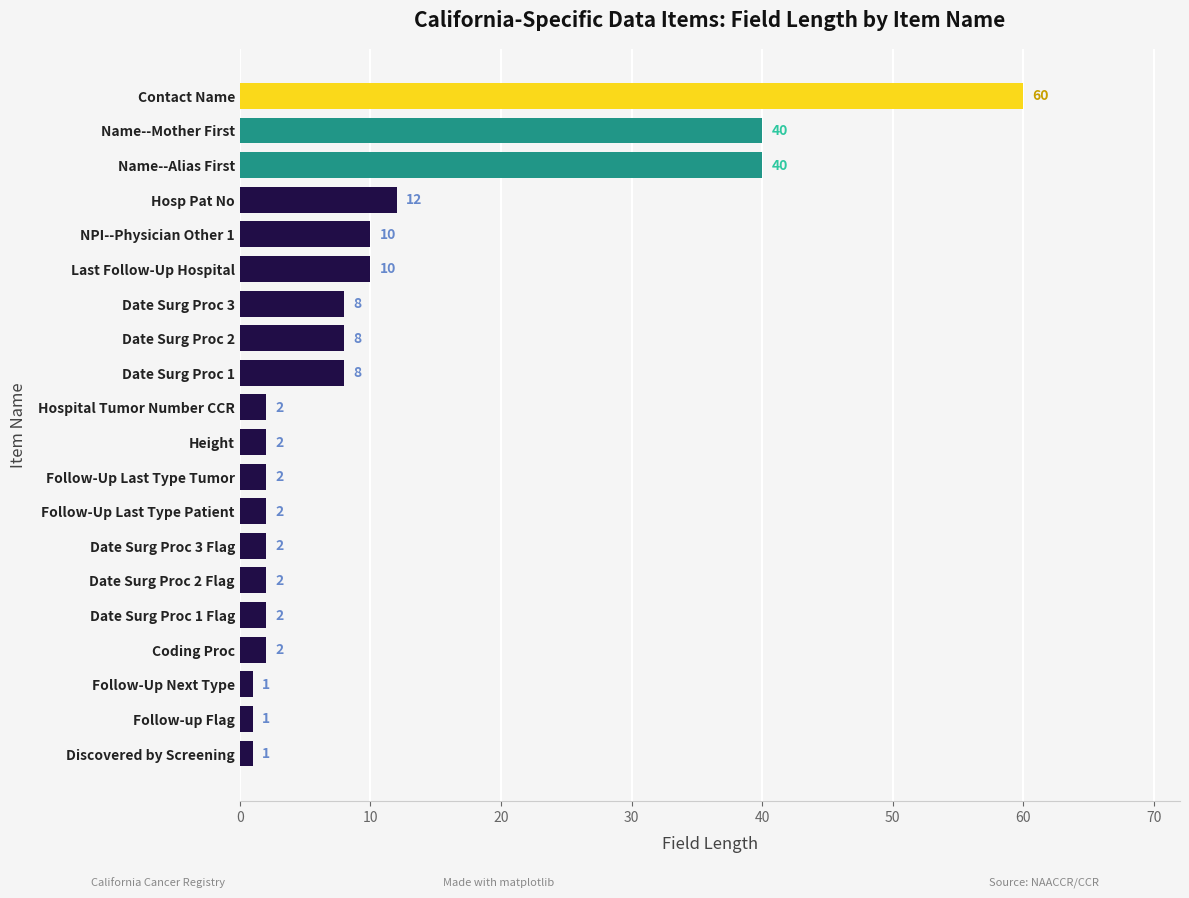

The chart shows a value of 12 at Name--Mother First. True or false?

False